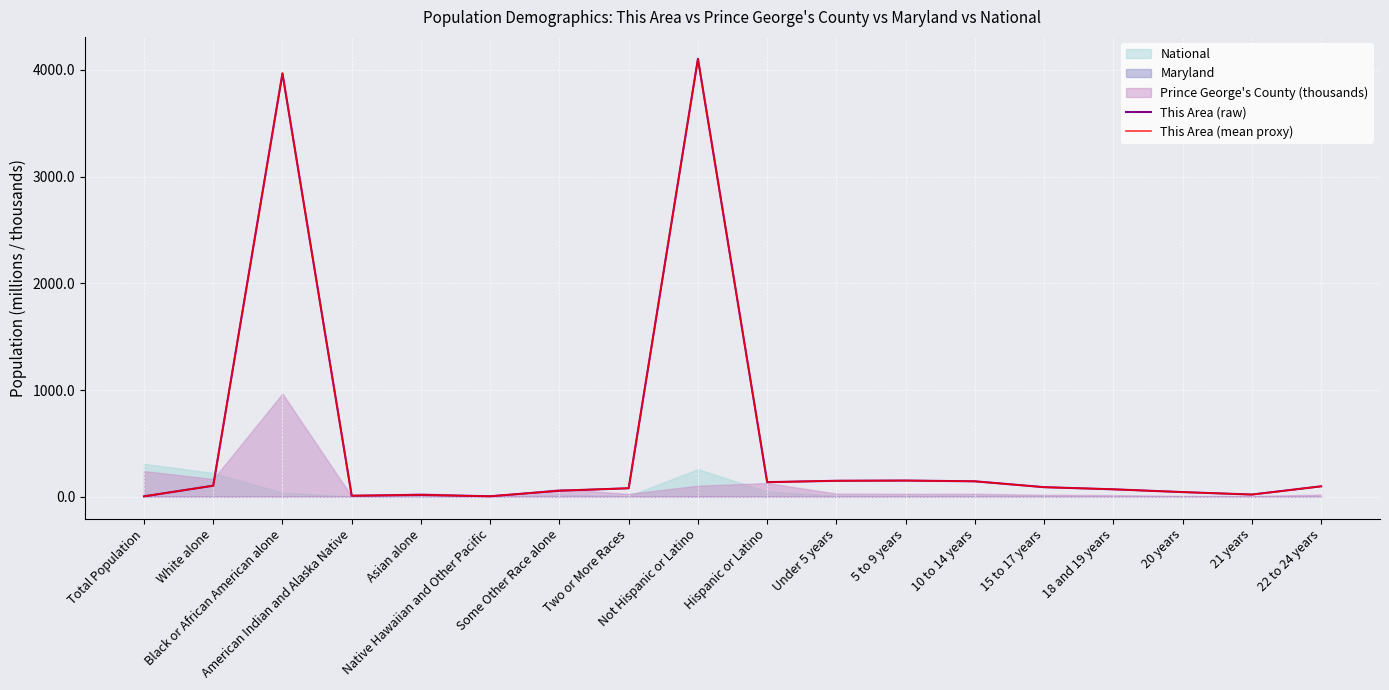

What is the minimum value shown in the chart?

4